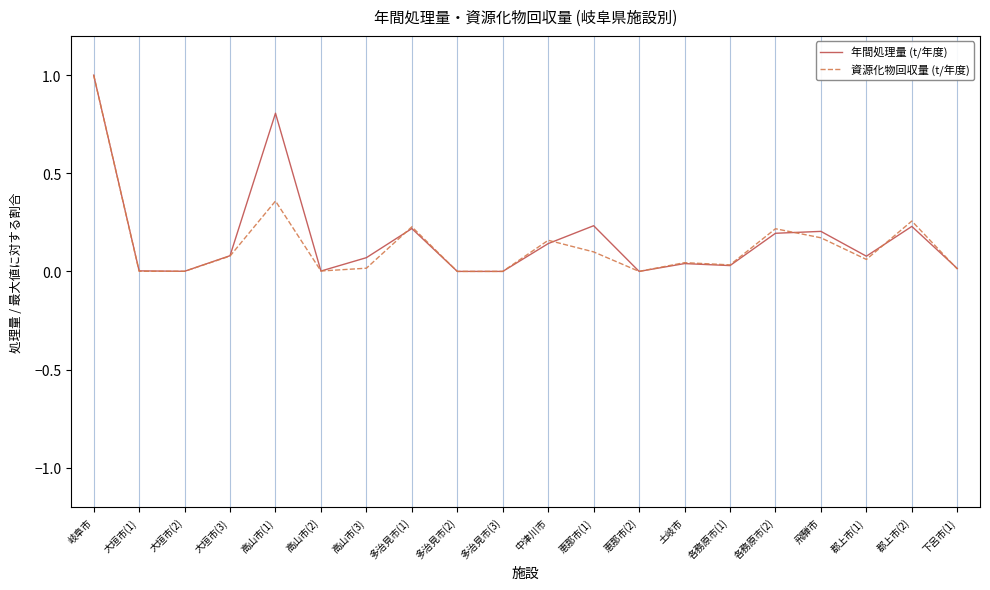

Which label corresponds to the largest value in the chart?

岐阜市